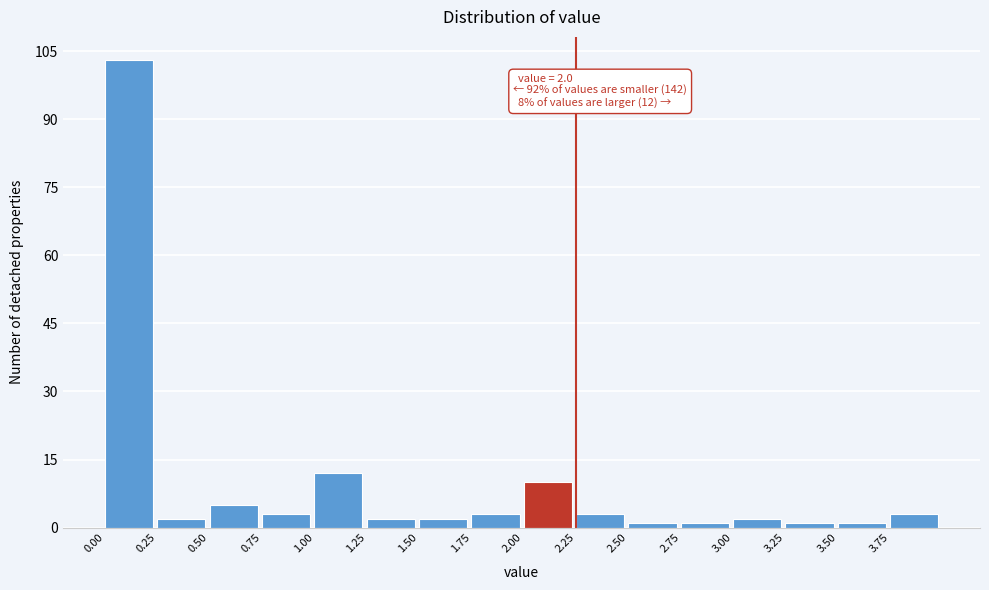

Over which range of the x-axis is the bar tallest?

0.00 to 0.25